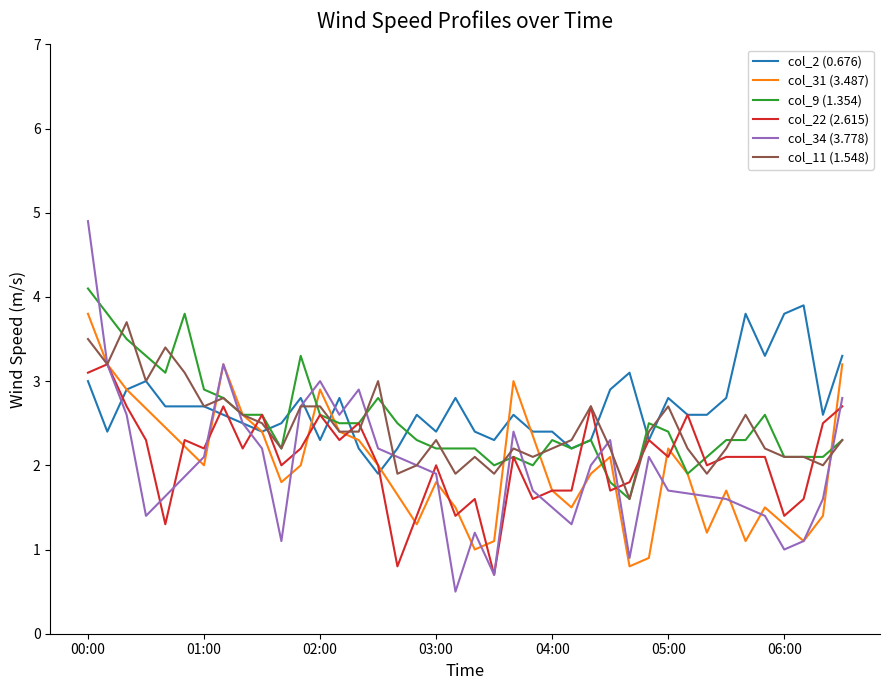

What is the minimum value for col_11 (1.548)?

1.6